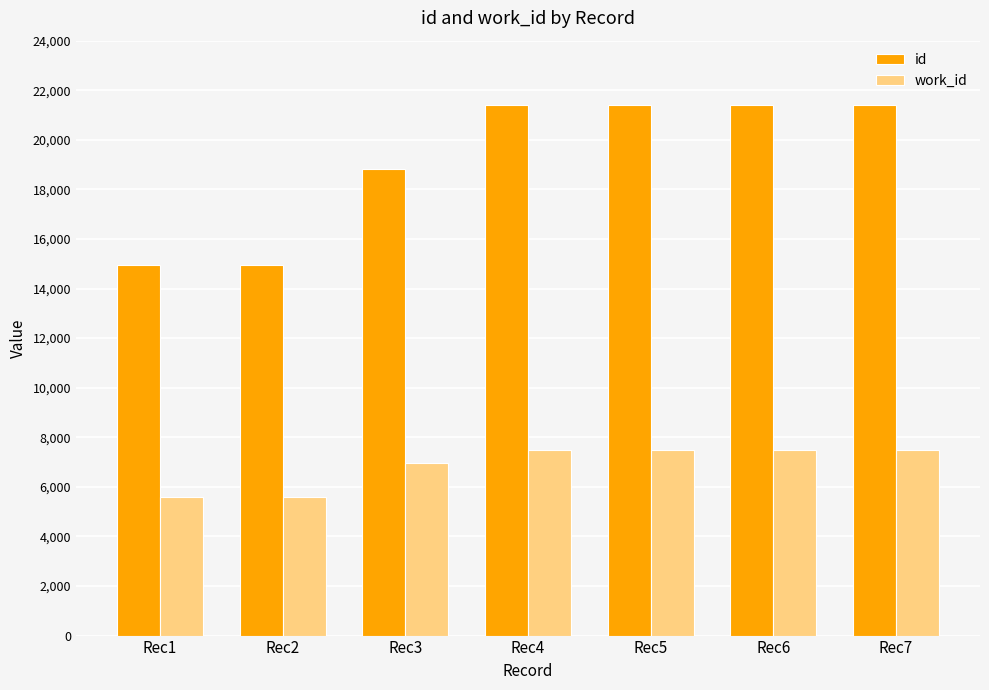

What is the difference between the work_id values at Rec6 and Rec3?

519